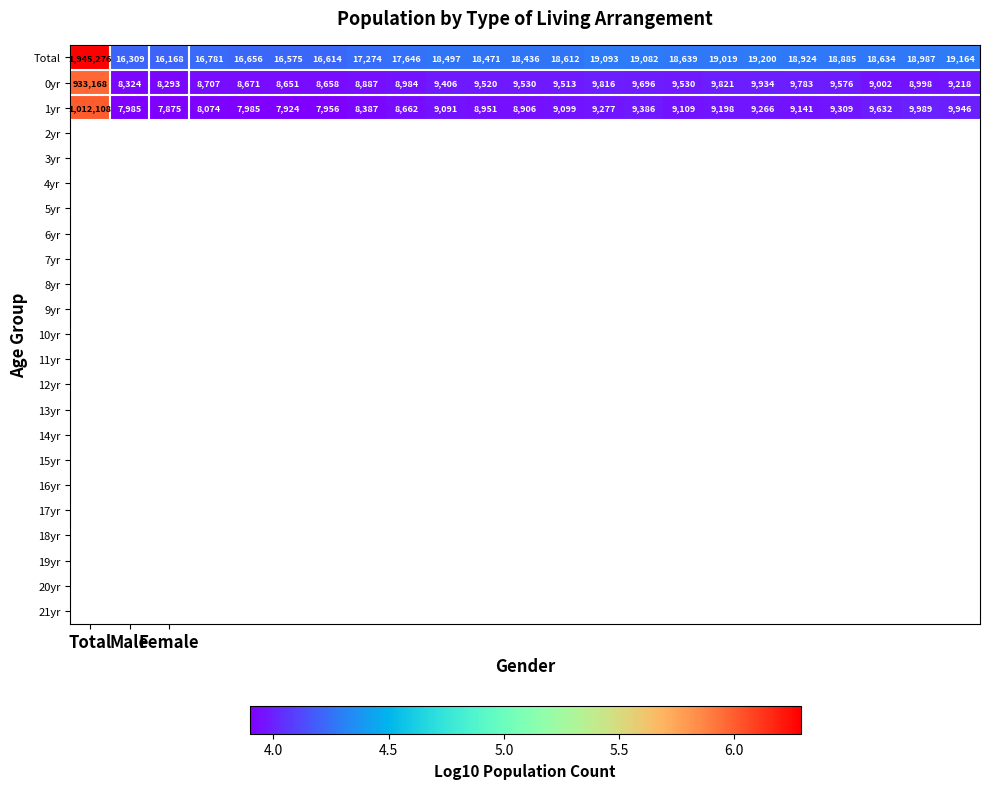

Which series has the widest spread of values?

Total